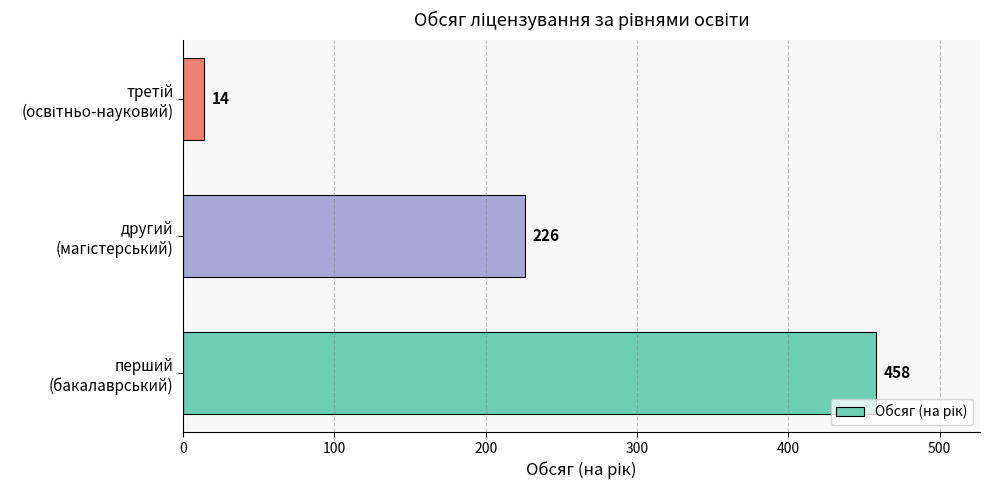

What is the sum of all values?

698